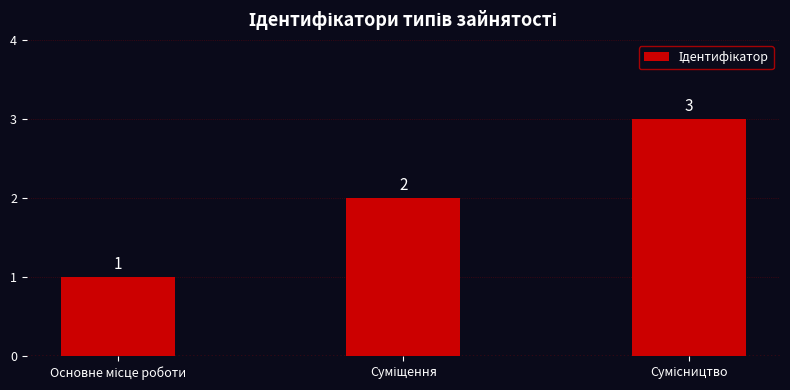

What is the sum of all values?

6